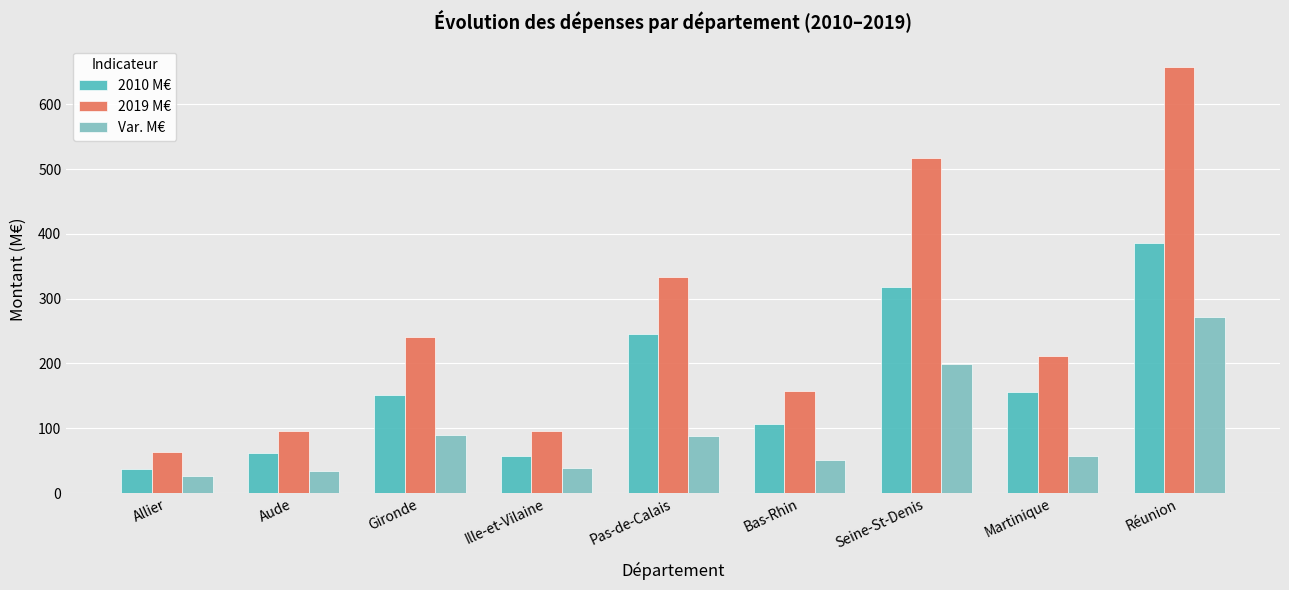

The 2019 M€ series shows 132.2 at Ille-et-Vilaine. True or false?

False